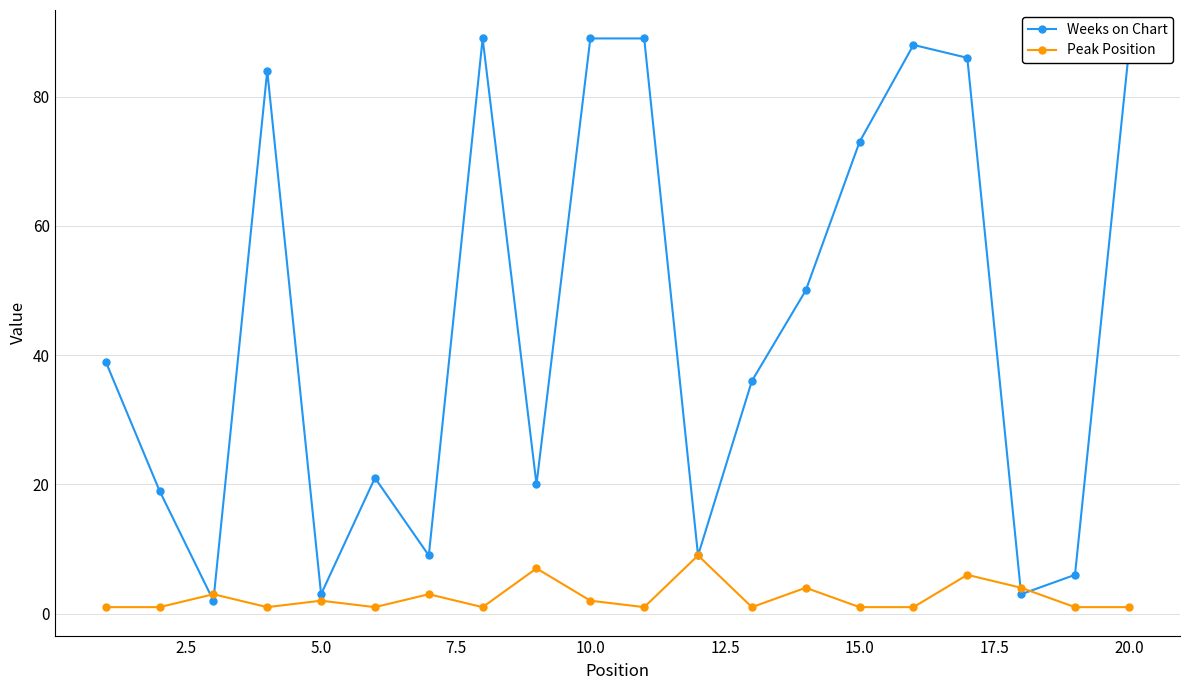

Which series has the largest range (max minus min)?

Weeks on Chart